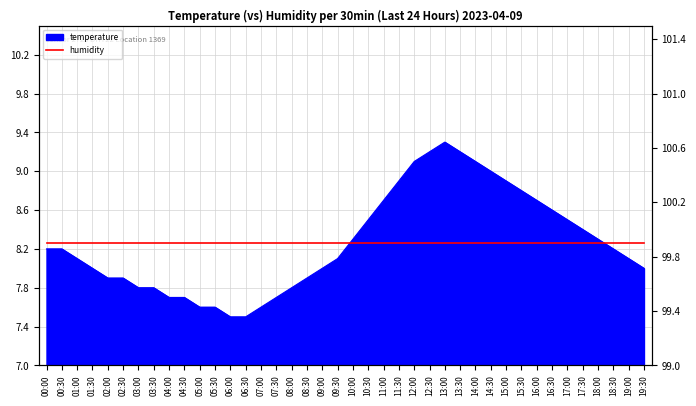

What is the difference between the maximum and minimum values?

1.8